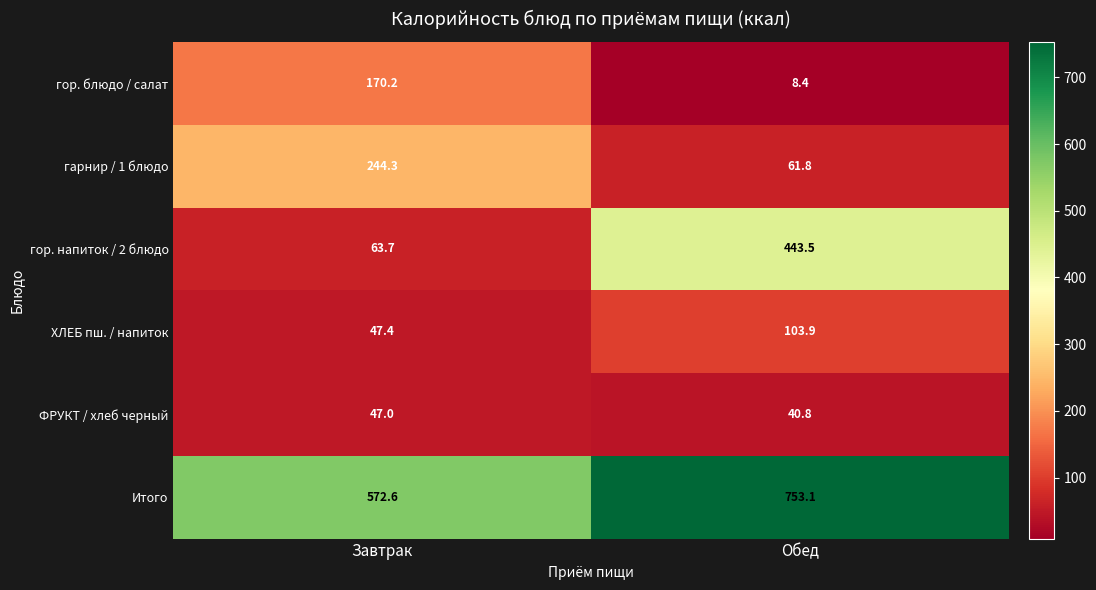

List the series in order of their peak value, lowest first.

ФРУКТ / хлеб черный, ХЛЕБ пш. / напиток, гор. блюдо / салат, гарнир / 1 блюдо, гор. напиток / 2 блюдо, Итого